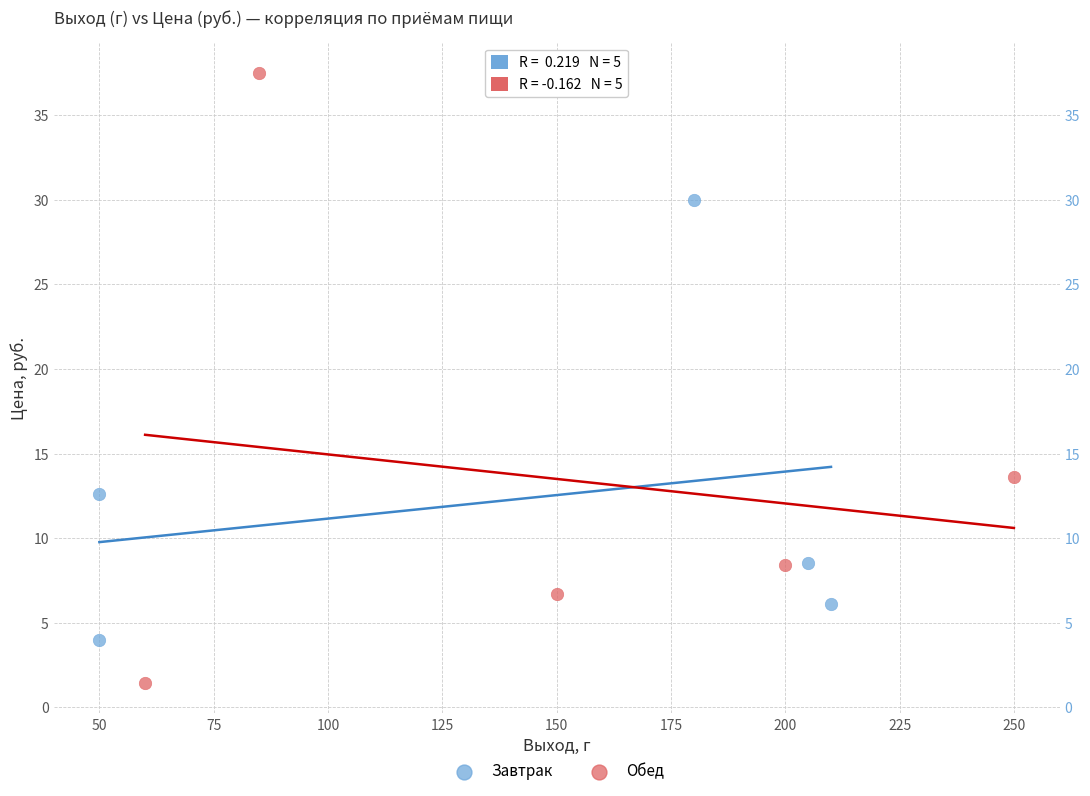

Which series reaches the maximum Y coordinate?

Обед